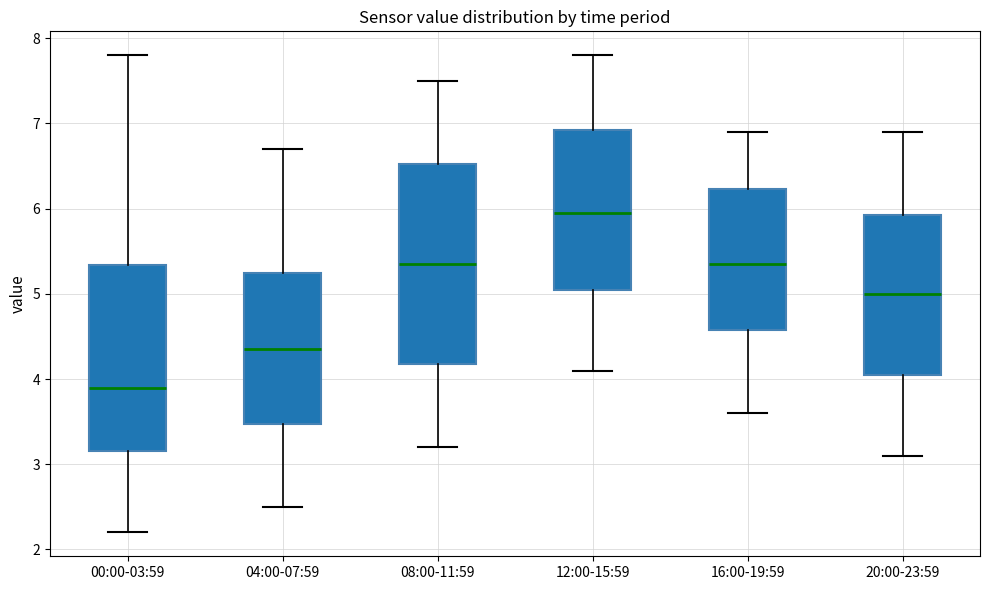

Where is the lower edge of the box for 08:00-11:59 on the y-axis? The values are not printed on the chart, so give them approximately, as read against the axis.

4.2